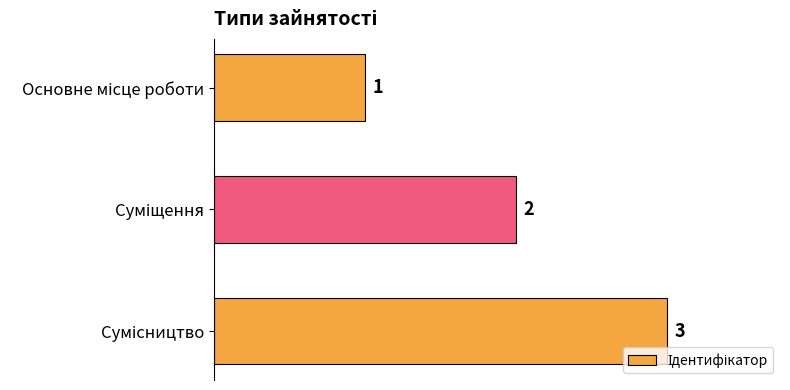

Does the chart contain stacked bars?

No